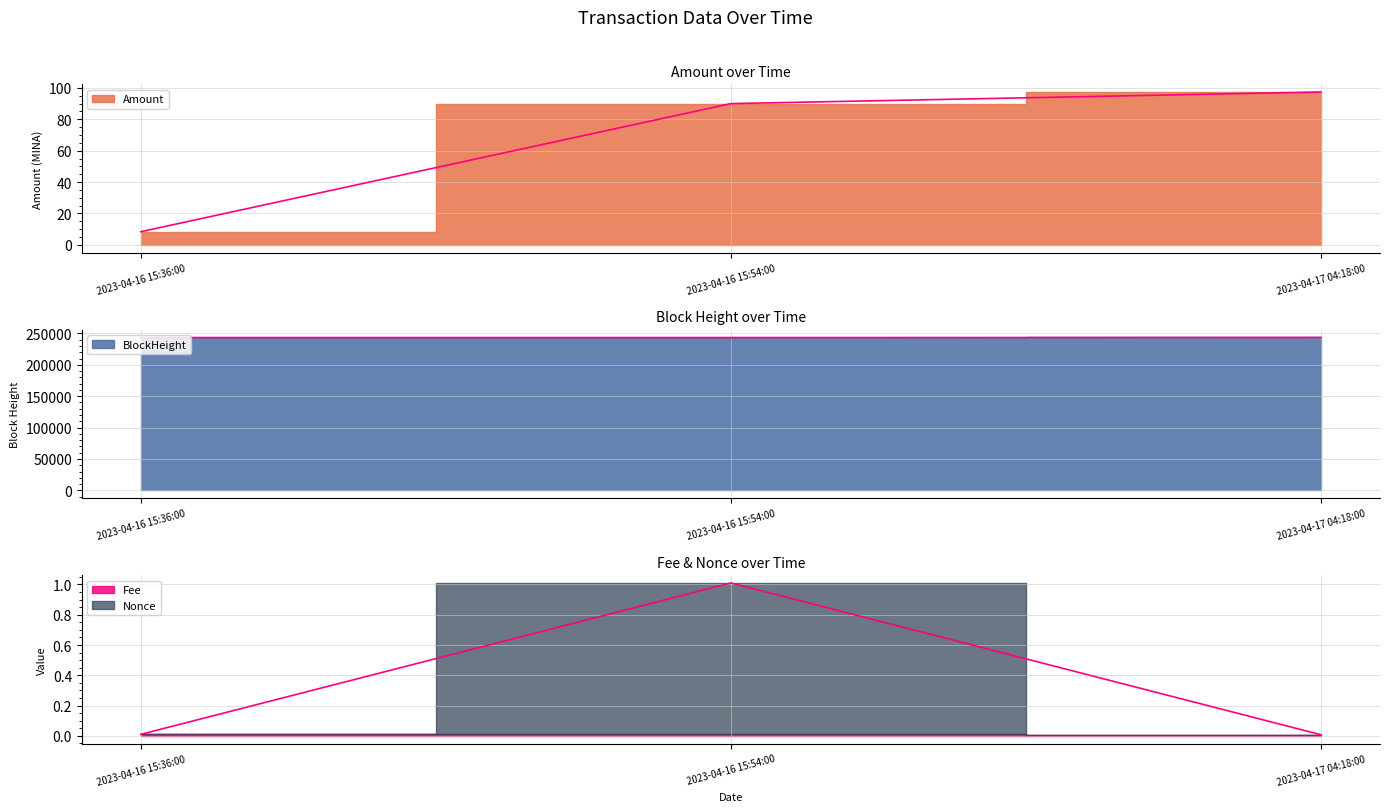

At which category does the chart reach its peak across all series?

2023-04-17 04:18:00